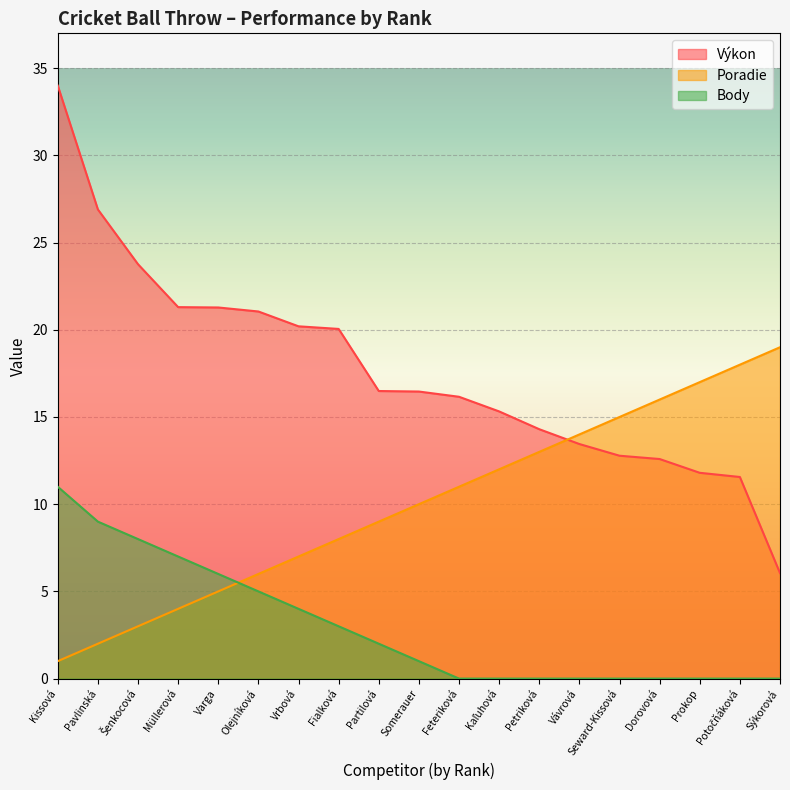

At which category does the chart reach its peak across all series?

Kissová